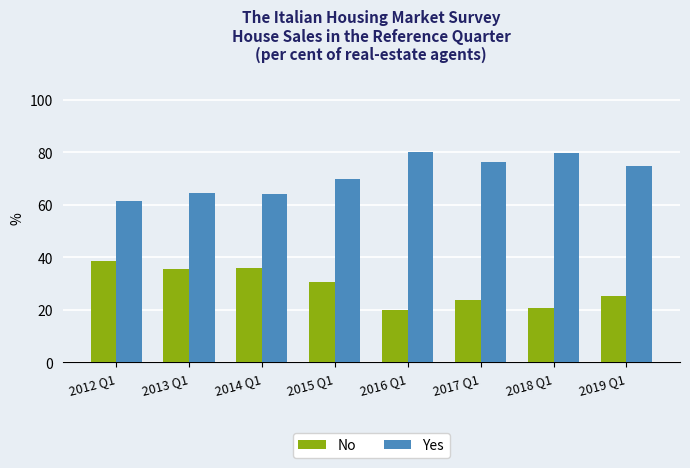

List the series in order of their overall mean, lowest first.

No, Yes